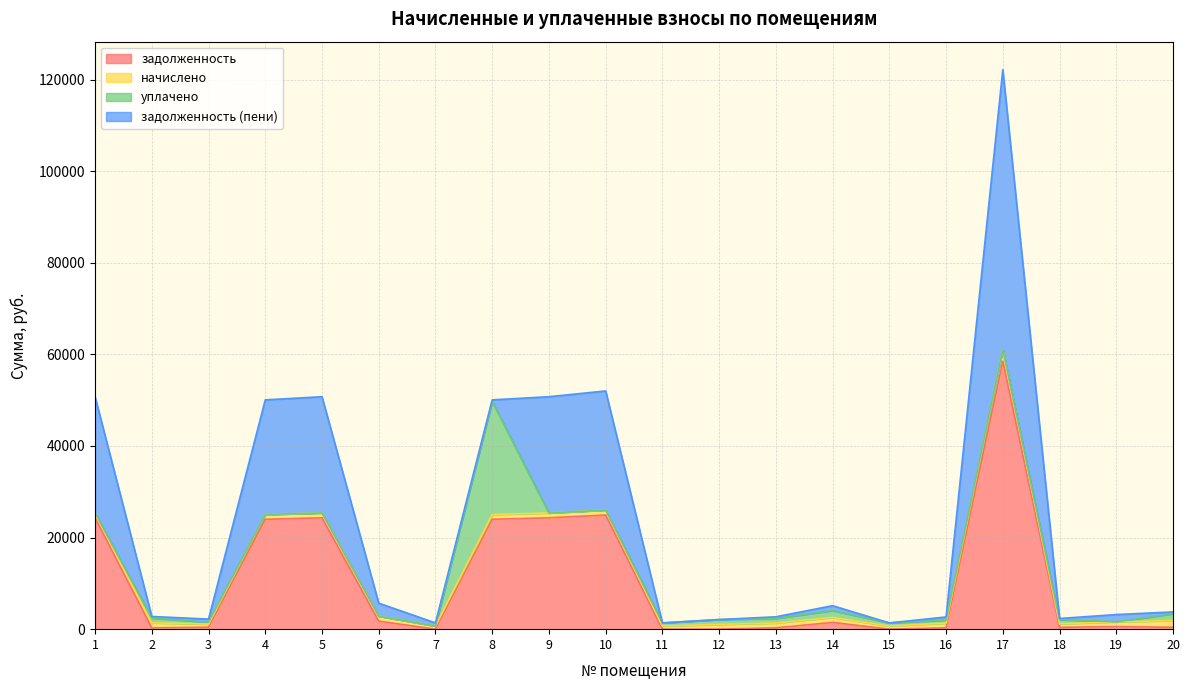

Reading left to right, list all the values displayed in this chart.

задолженность: 1=24315.4	2=295.1	3=420.4	4=23986.1	5=24315.4	6=1757.4	7=0.5	8=23986.1	9=24315.4	10=24919.2	11=0.0	12=0.0	13=287.9	14=1475.5	15=0.0	16=284.1	17=58506.9	18=409.2	19=558.3	20=401.4
начислено: 1=1063.2	2=1089.6	3=681.6	4=1048.8	5=1063.2	6=1082.4	7=684.0	8=1048.8	9=1063.2	10=1089.6	11=684.0	12=1048.8	13=1063.2	14=1089.6	15=681.6	16=1048.8	17=2580.0	18=756.0	19=1036.8	20=1480.8
уплачено: 1=0.0	2=1021.0	3=428.0	4=0.0	5=0.0	6=0.0	7=0.0	8=24685.3	9=0.0	10=0.0	11=683.4	12=1048.8	13=996.8	14=1486.2	15=681.6	16=633.6	17=0.0	18=913.2	19=0.0	20=1482.0
задолженность (пени): 1=25378.6	2=363.7	3=674.0	4=25034.9	5=25378.6	6=2839.8	7=684.5	8=349.6	9=25378.6	10=26008.8	11=0.0	12=0.0	13=354.4	14=1078.8	15=0.0	16=699.2	17=61086.9	18=252.0	19=1595.1	20=400.2